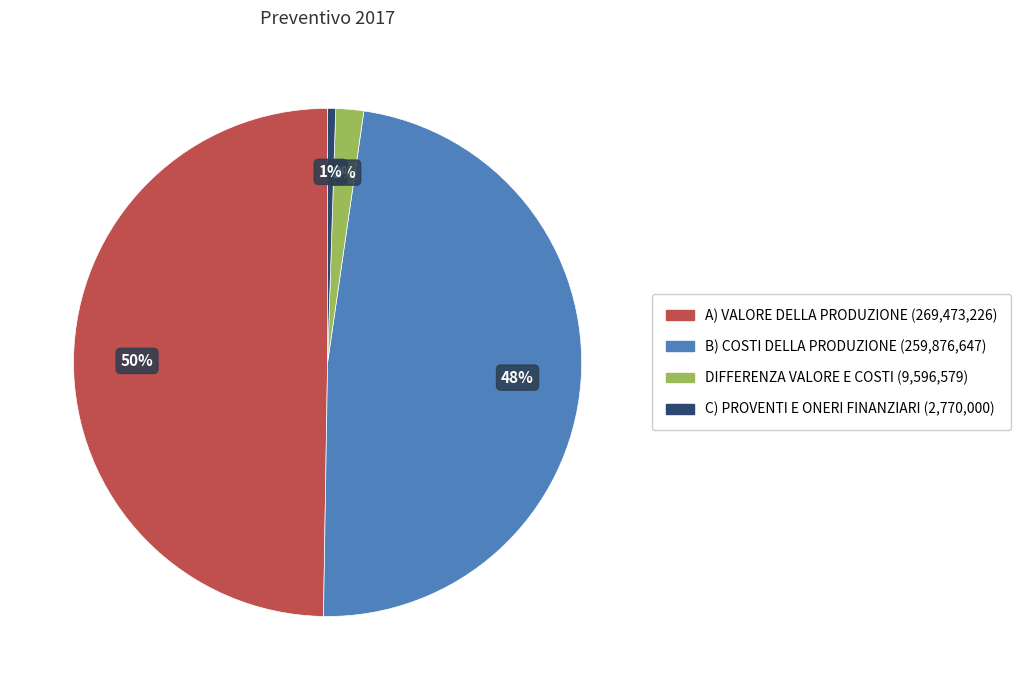

To the nearest percent, what is the average slice percentage?

25%